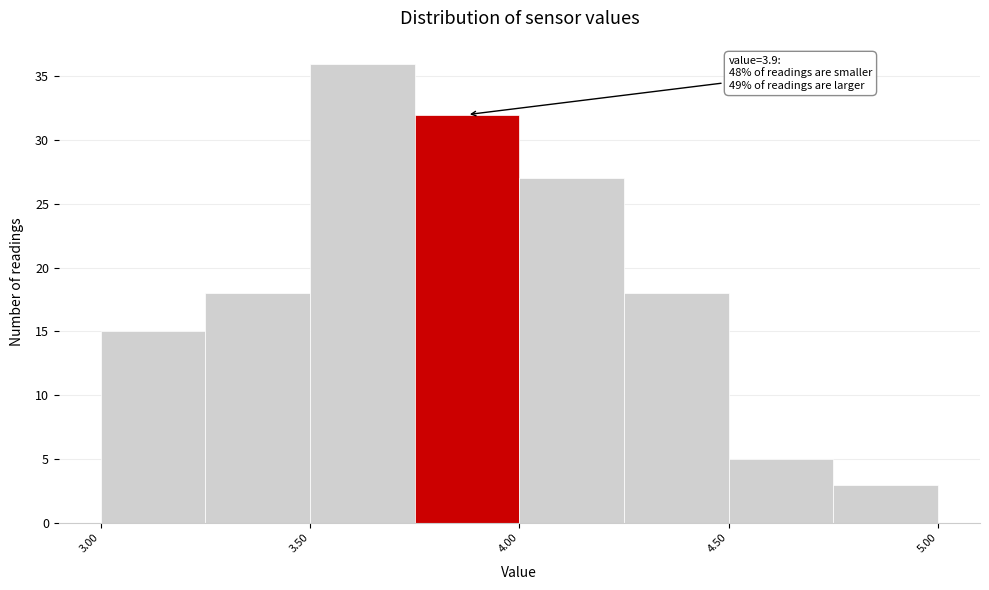

Which range on the x-axis has the tallest bar?

3.50 to 3.75